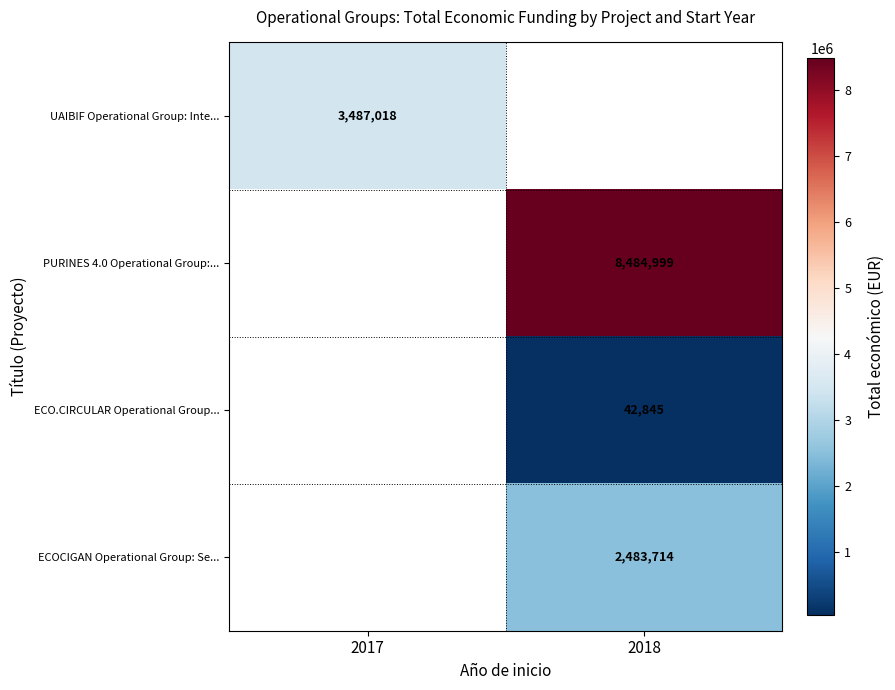

Is it true that ECOCIGAN Operational Group: Se... equals 2483714 at 2018?

True